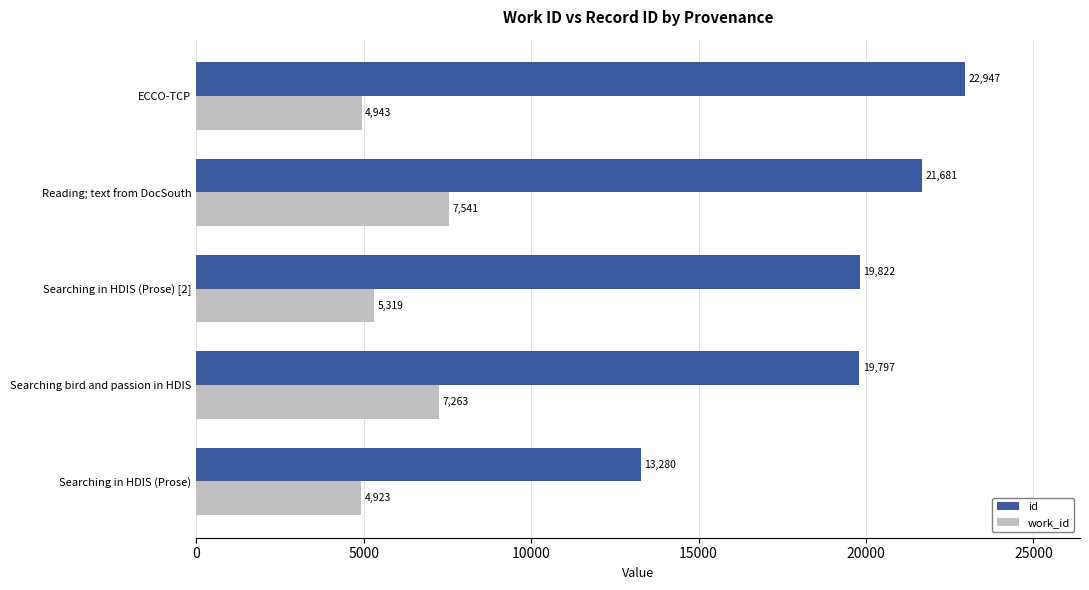

How many data points in work_id are less than 5319?

2